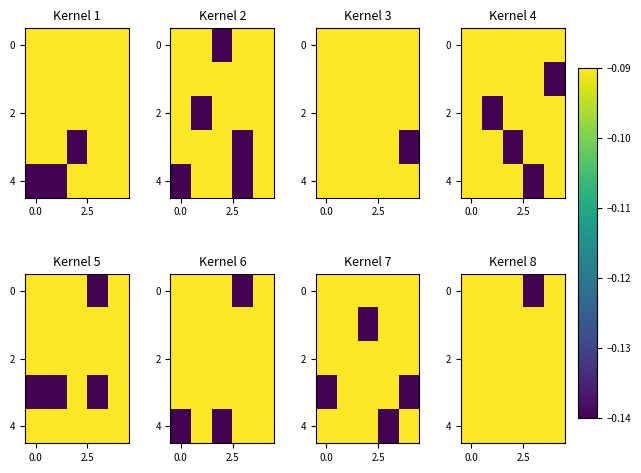

Which series has the largest total across all categories?

2